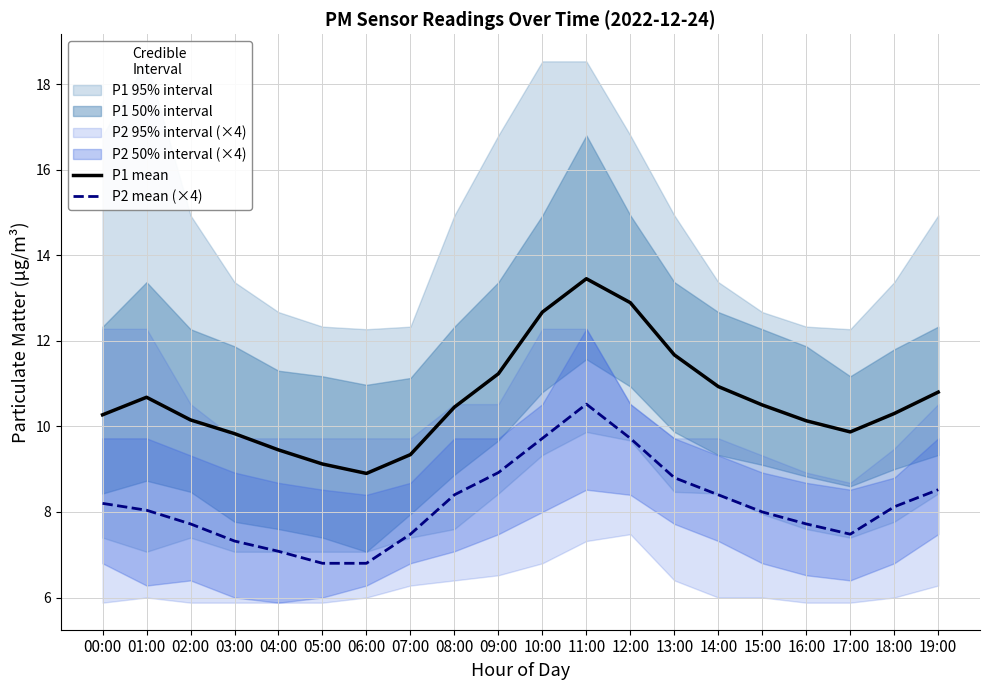

Rank the series at 12:00 from lowest to highest value.

P2 mean (×4), P1 mean